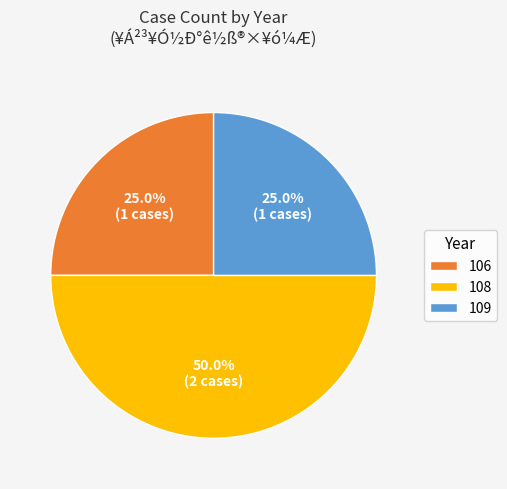

Which has a higher value, 106 or 108?

108